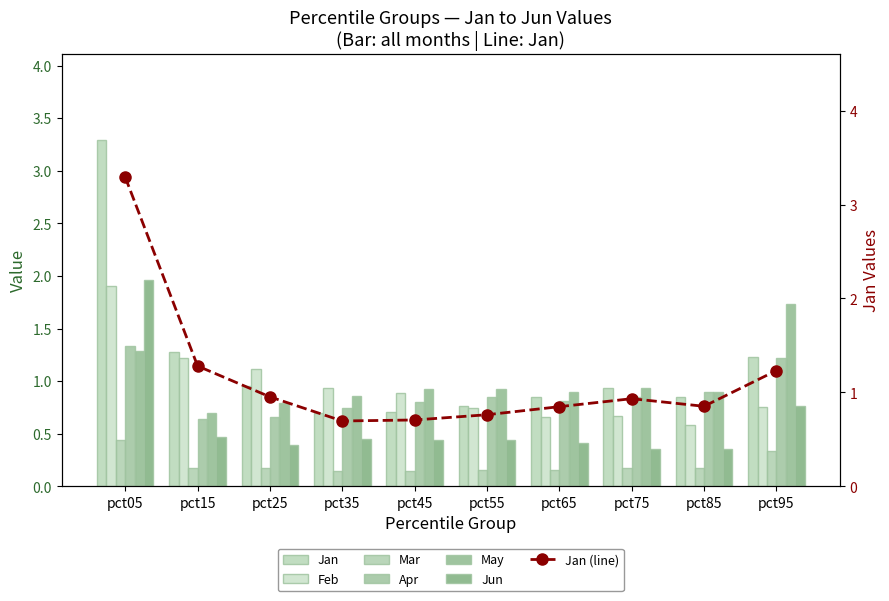

Read the May value at pct25.

0.8